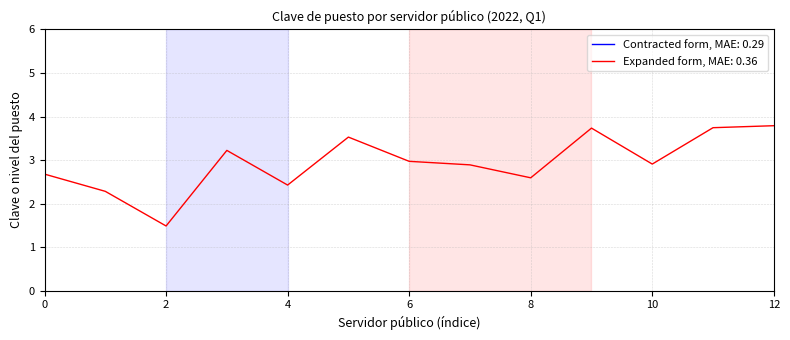

What are all the series names shown in the legend?

Contracted form, Expanded form